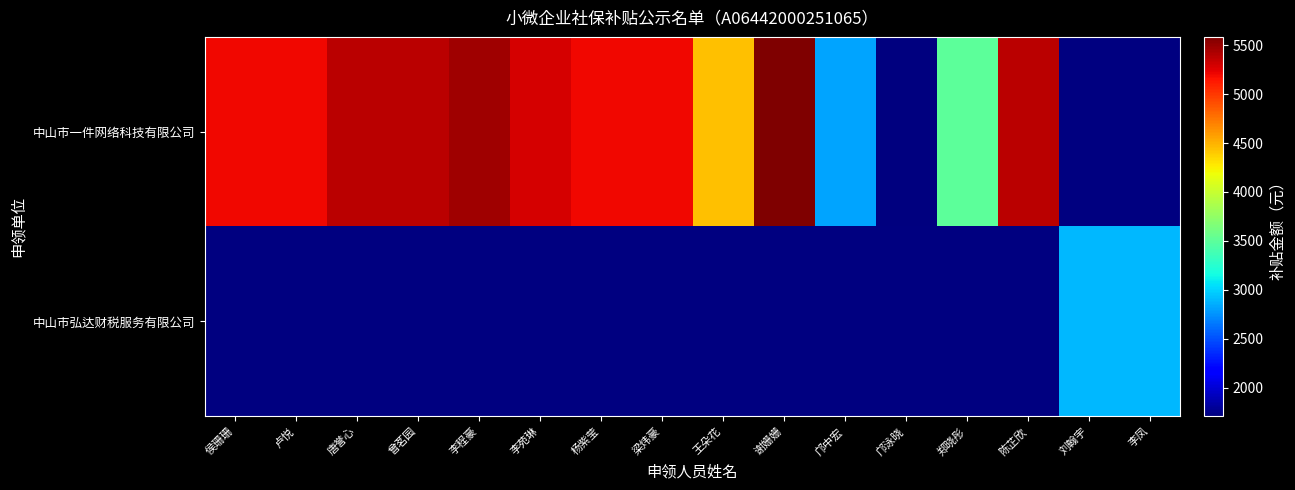

What is the approximate value of 中山市一件网络科技有限公司 at 陈芷欣?

5379.0